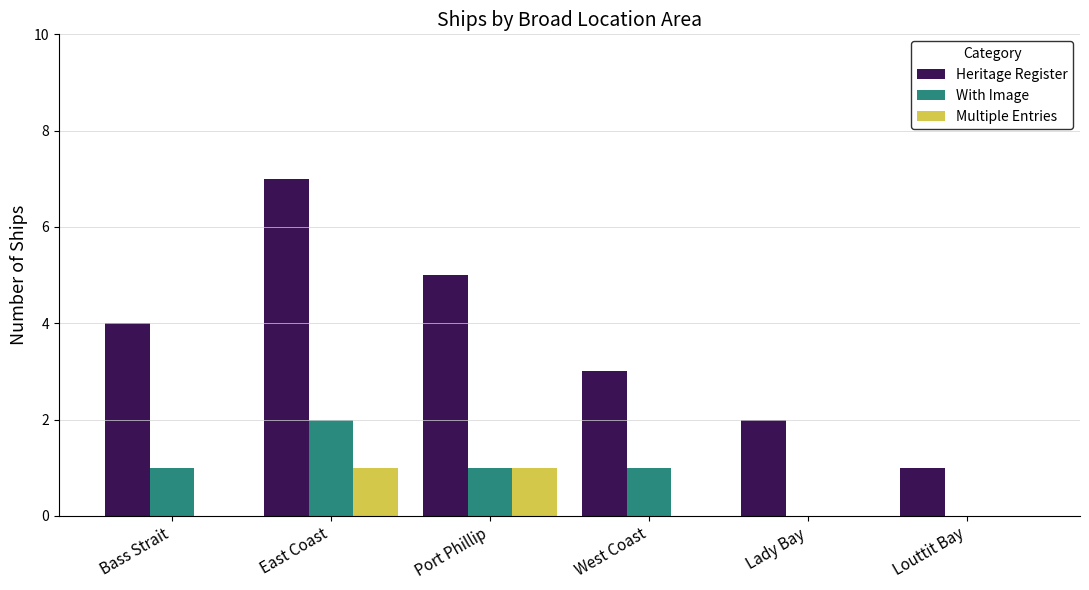

Reading left to right, list all the values displayed in this chart.

Heritage Register: Bass Strait=4	East Coast=7	Port Phillip=5	West Coast=3	Lady Bay=2	Louttit Bay=1
With Image: Bass Strait=1	East Coast=2	Port Phillip=1	West Coast=1	Lady Bay=0	Louttit Bay=0
Multiple Entries: Bass Strait=0	East Coast=1	Port Phillip=1	West Coast=0	Lady Bay=0	Louttit Bay=0